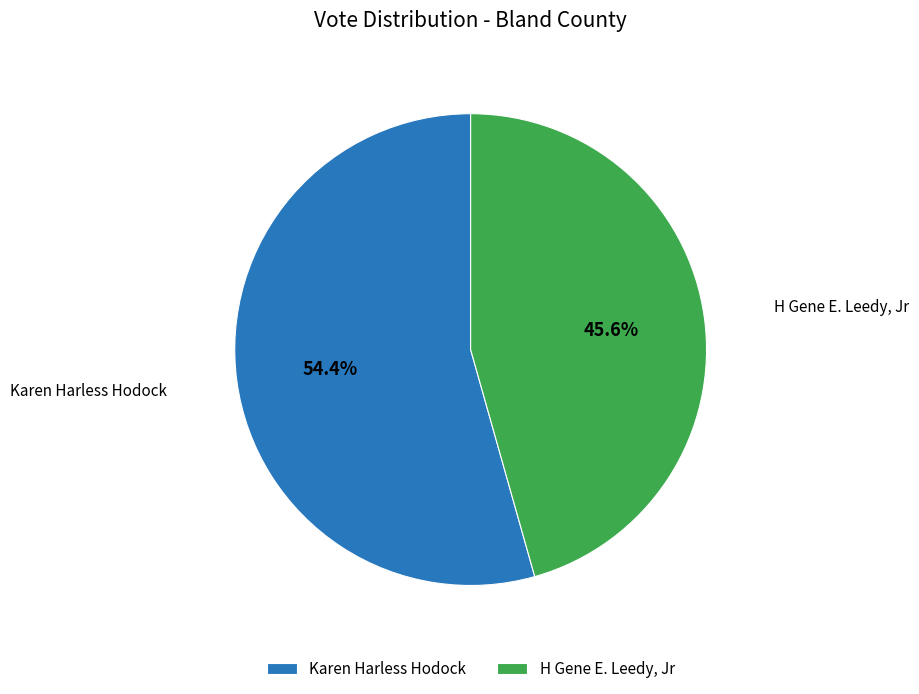

Does Karen Harless Hodock account for over 50% of the chart?

Yes